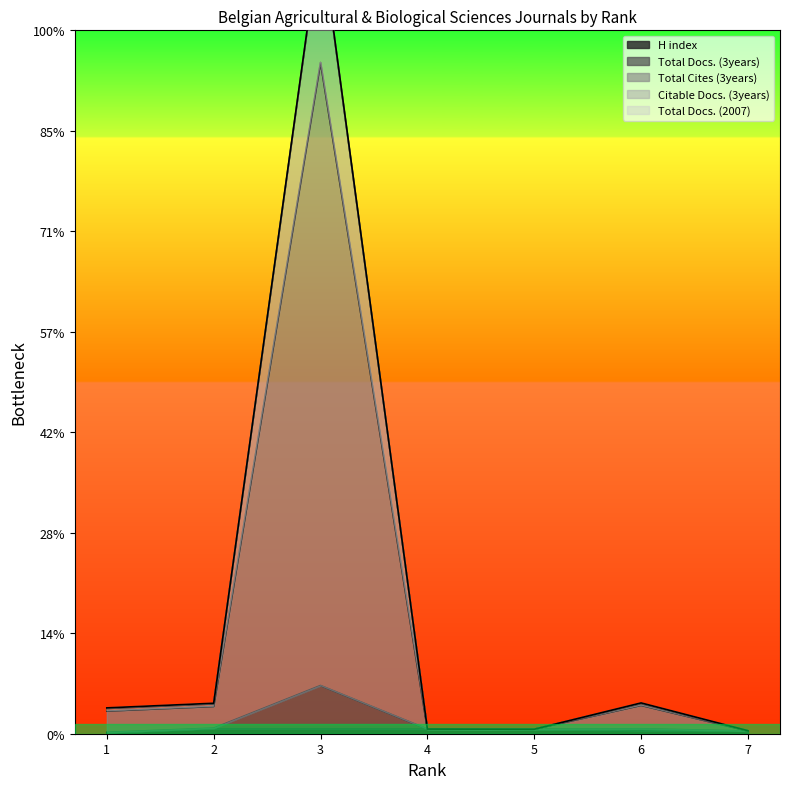

What is the difference between the Total Cites (3years) values at 6 and 3?

38303